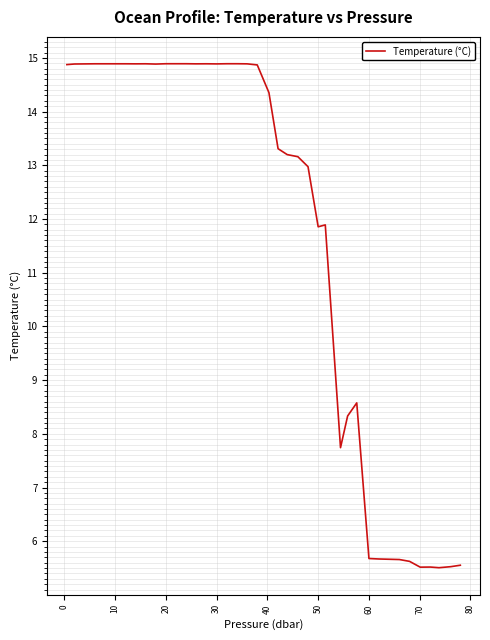

What is the difference between the maximum and minimum values?

9.4